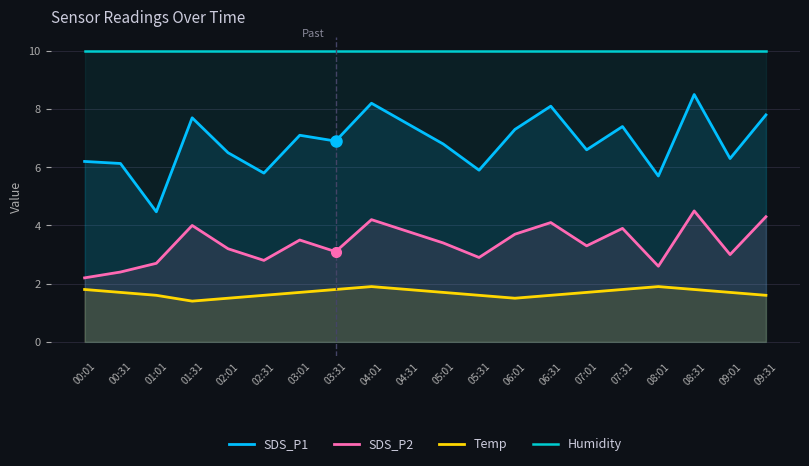

What is the average value of the SDS_P2 series?

3.4